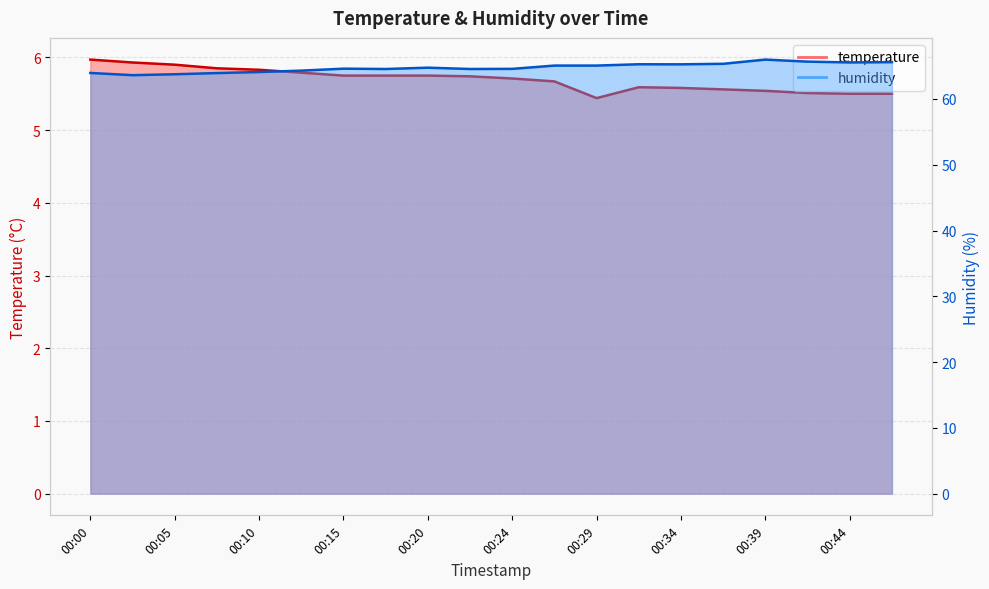

The humidity series shows 65.3 at 00:32. True or false?

True